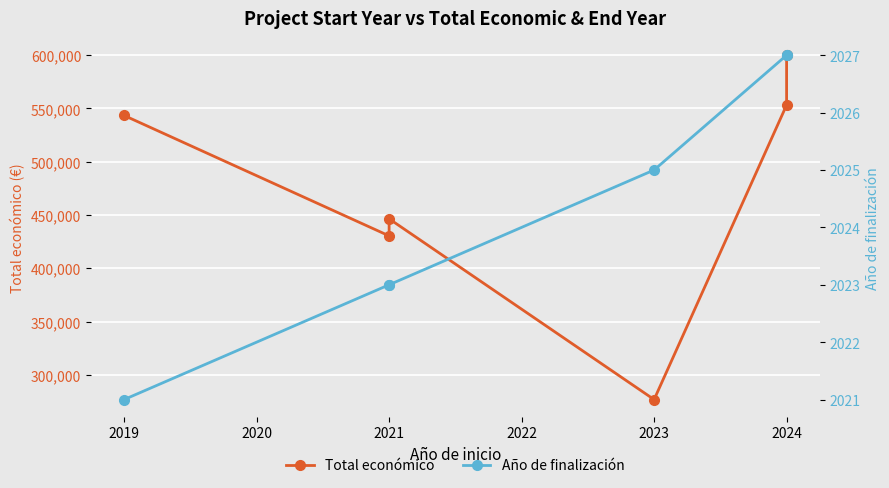

Is it true that Total económico equals 826818 at 2019?

False